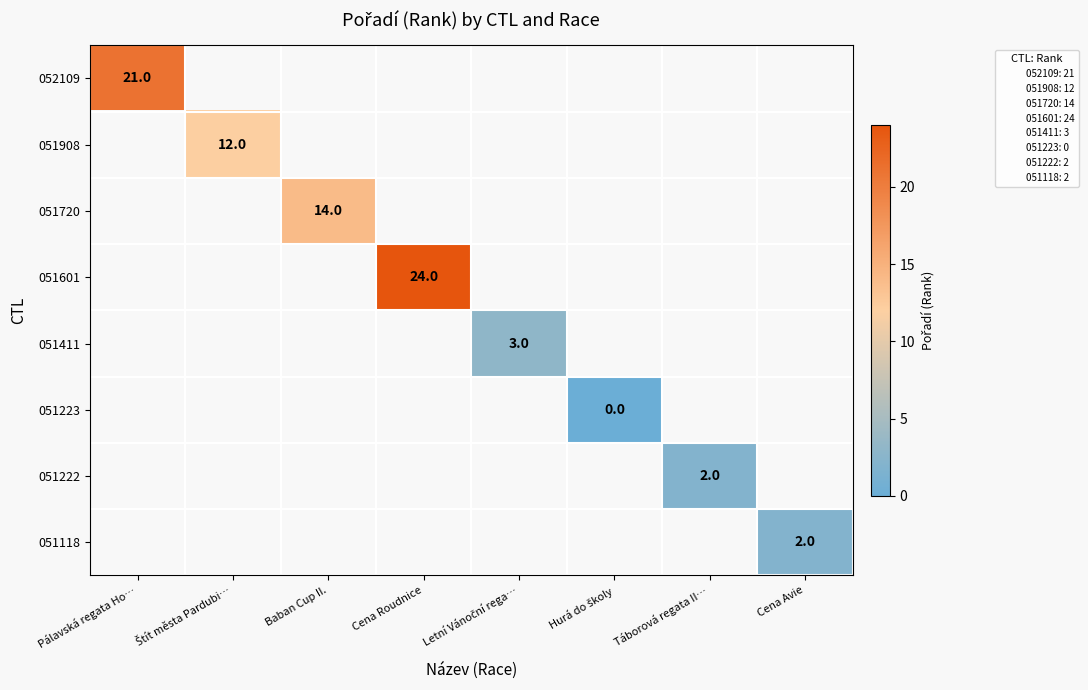

The 052109 series shows 21 at Pálavská regata Ho…. True or false?

True